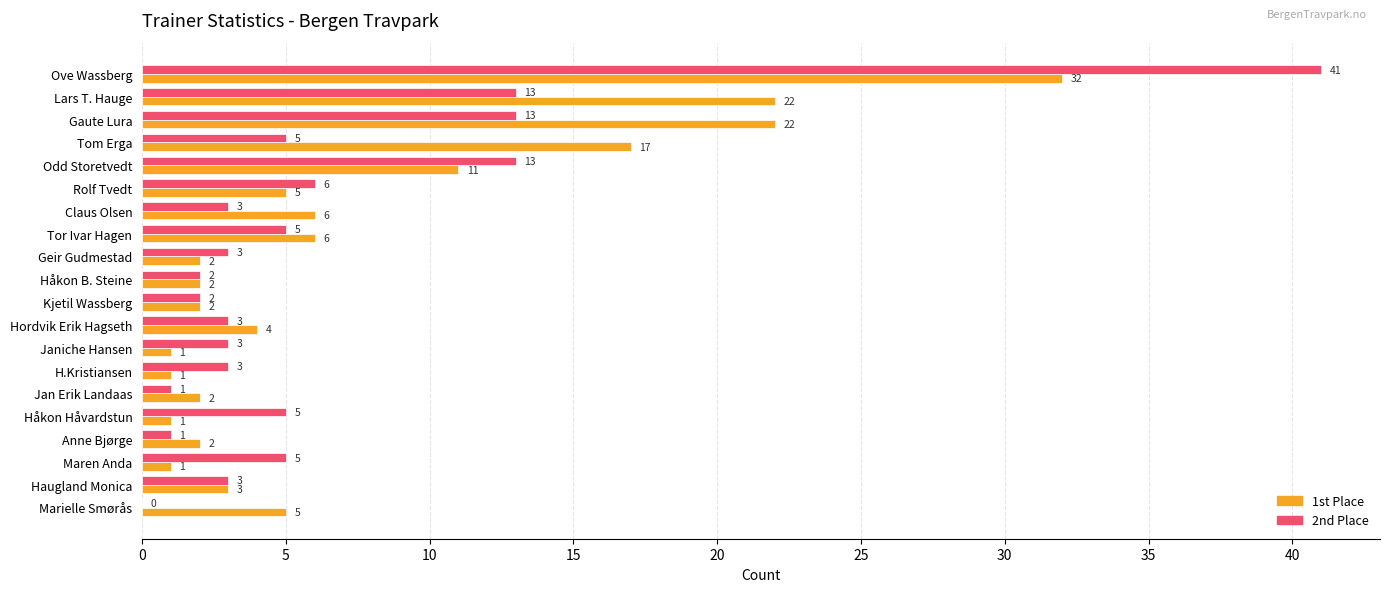

Which category has the highest value in the 1st Place series?

Ove Wassberg